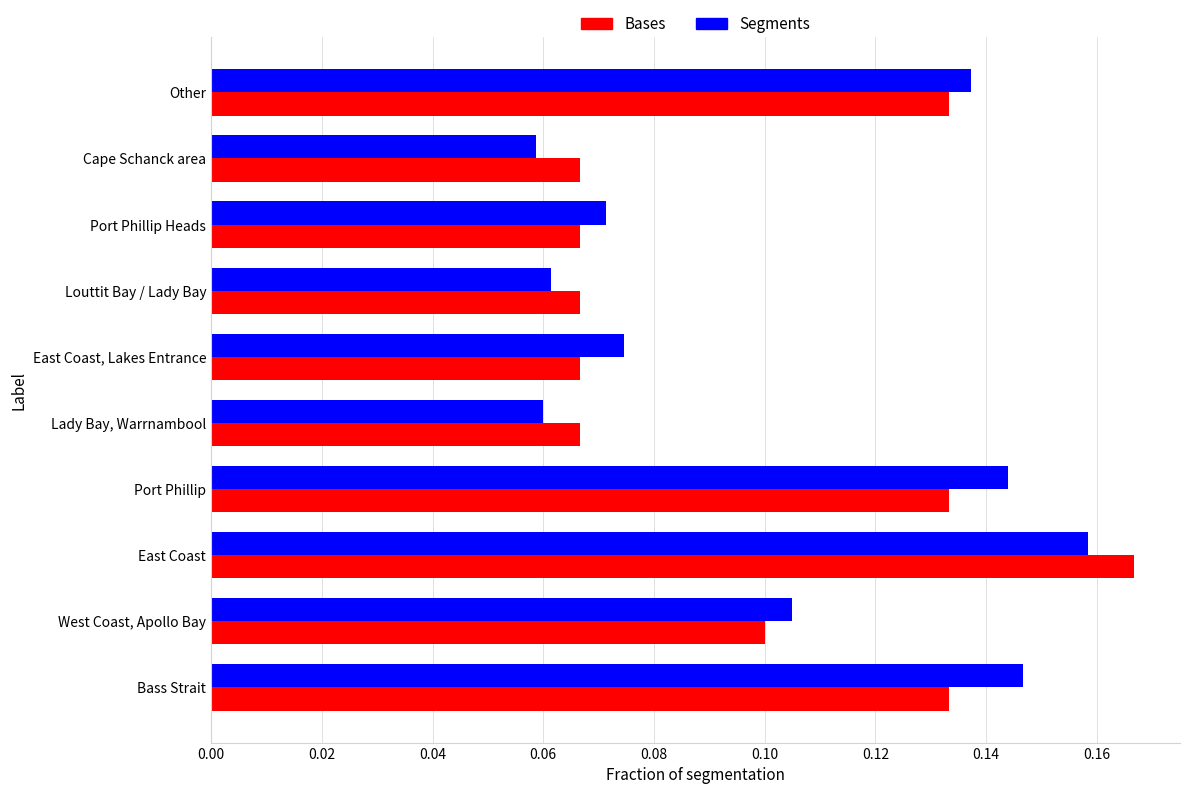

Rank the series by their maximum value, from lowest to highest.

Segments, Bases